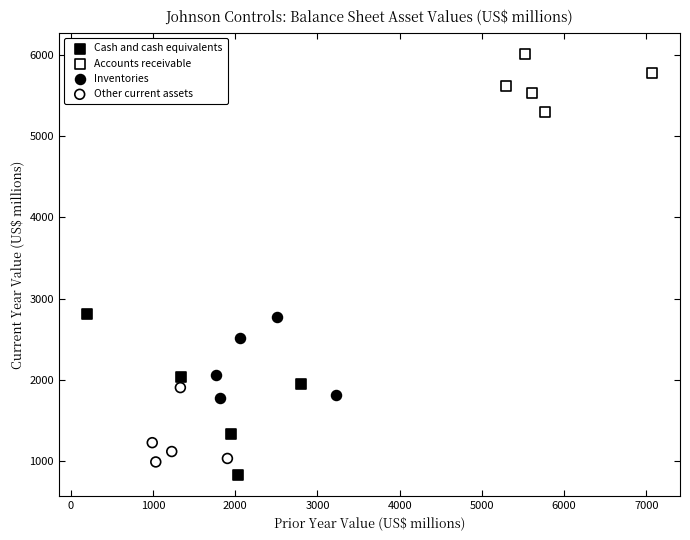

Which series has the widest spread of Y values?

Cash and cash equivalents